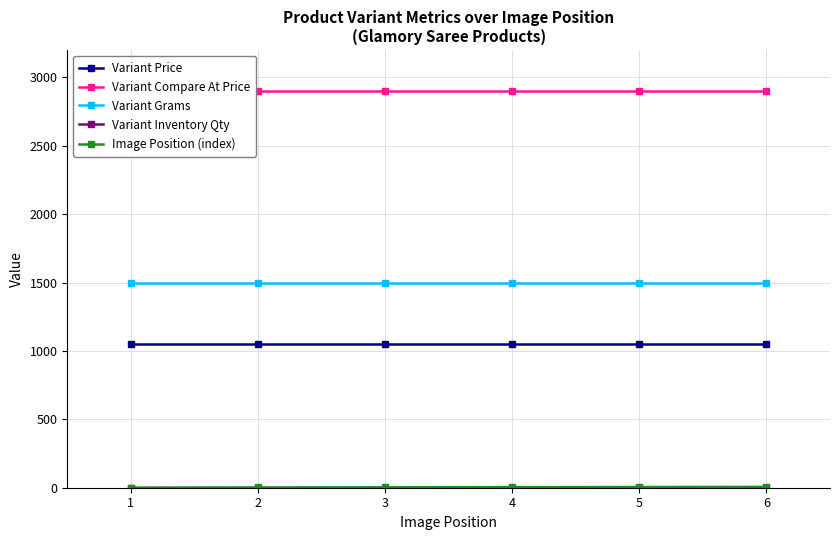

Reading left to right, list all the values displayed in this chart.

Variant Price: 1=1050	2=1050	3=1050	4=1050	5=1050	6=1050
Variant Compare At Price: 1=2899	2=2899	3=2899	4=2899	5=2899	6=2899
Variant Grams: 1=1500	2=1500	3=1500	4=1500	5=1500	6=1500
Variant Inventory Qty: 1=1	2=1	3=1	4=1	5=1	6=1
Image Position (index): 1=1	2=2	3=3	4=4	5=5	6=6